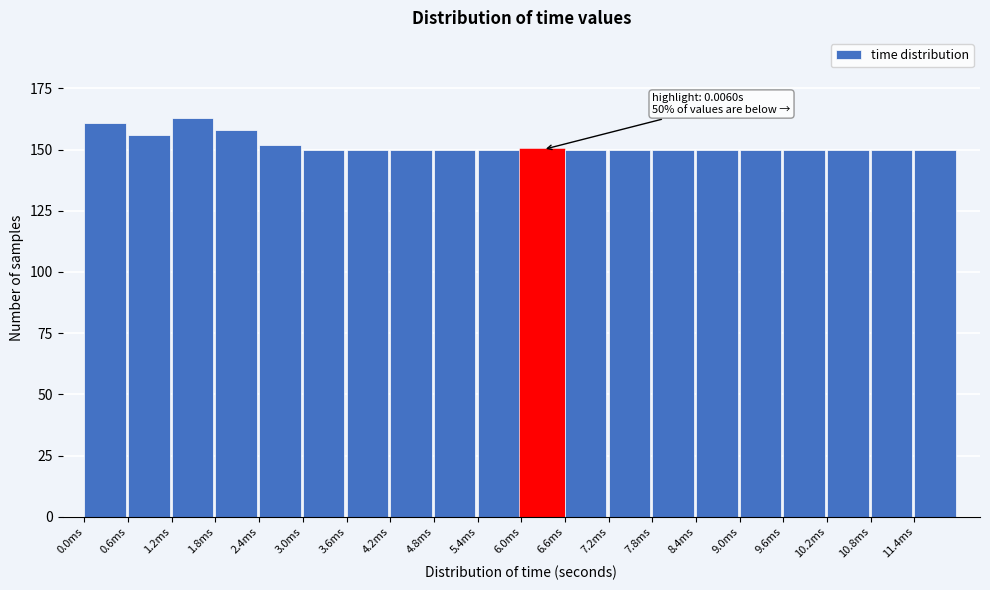

Reading right to left, extract all data points from this chart.

11.4ms=150	10.8ms=150	10.2ms=150	9.6ms=150	9.0ms=150	8.4ms=150	7.8ms=150	7.2ms=150	6.6ms=150	6.0ms=150	5.4ms=150	4.8ms=150	4.2ms=150	3.6ms=150	3.0ms=150	2.4ms=152	1.8ms=158	1.2ms=163	0.6ms=156	0.0ms=161